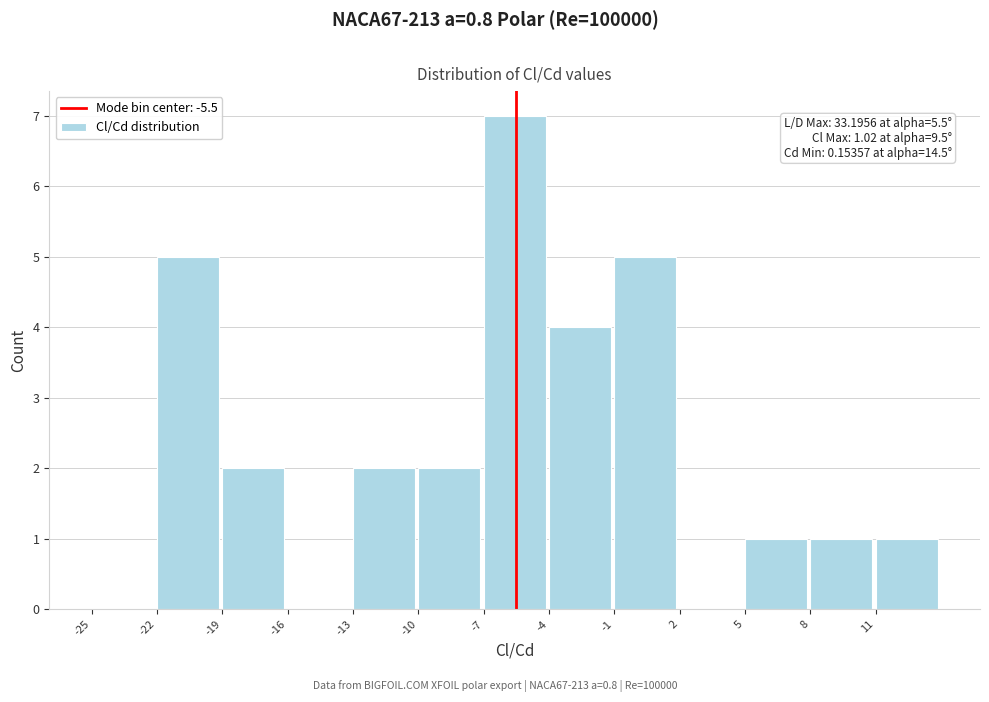

Over which range of the x-axis is the bar tallest?

-7 to -4